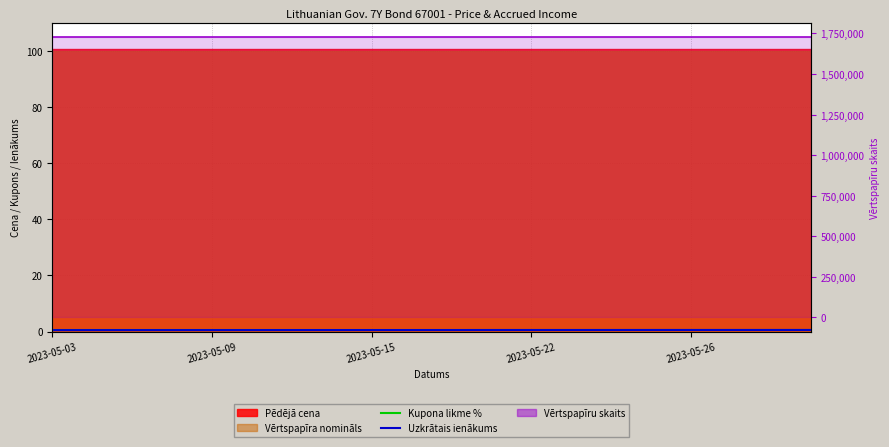

Is it true that Vērtspapīru skaits equals 2416060.5 at 7?

False